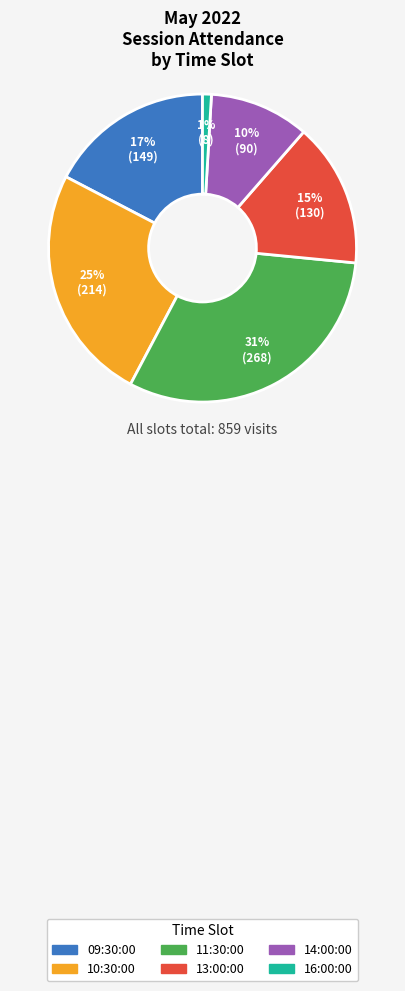

Is the sum of 13:00:00 and 14:00:00 greater than half?

No